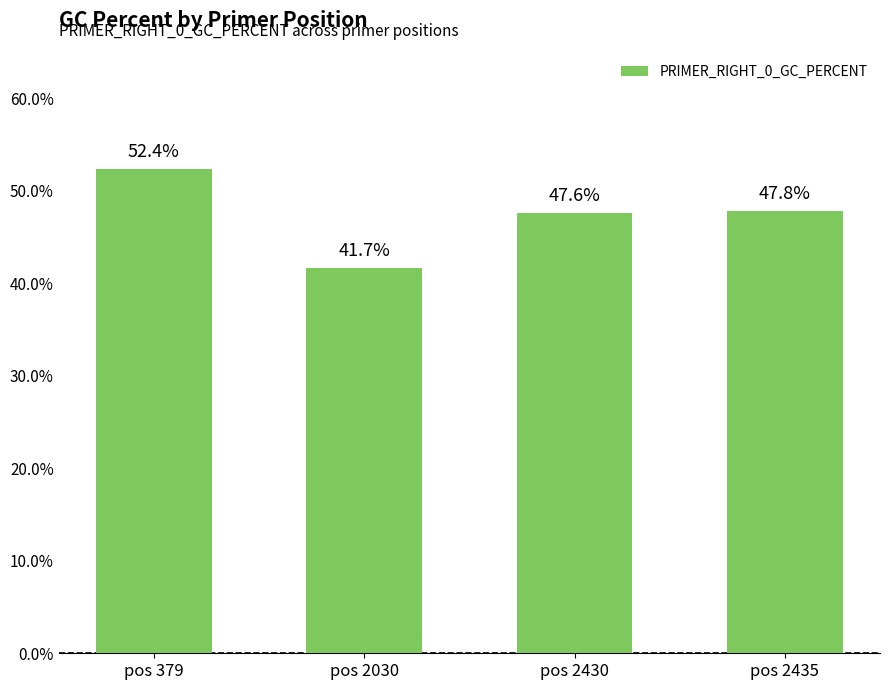

The chart shows a value of 41.7 at pos 2030. True or false?

True